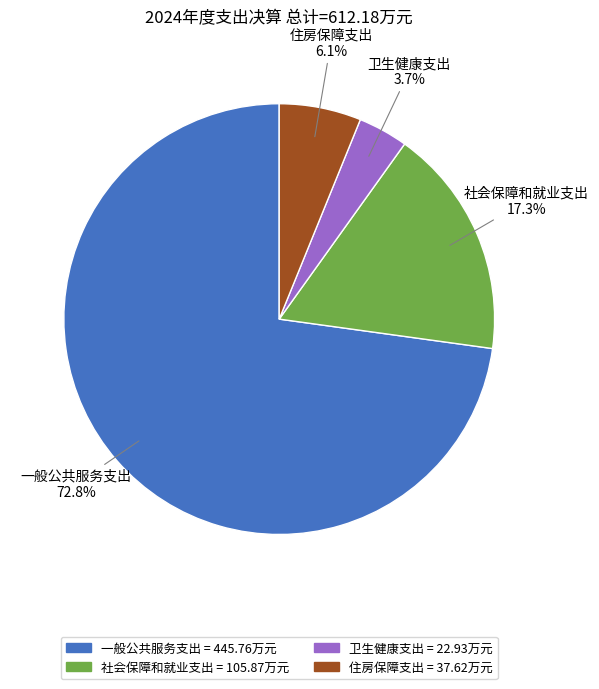

Does 卫生健康支出 represent more than half of the total?

No